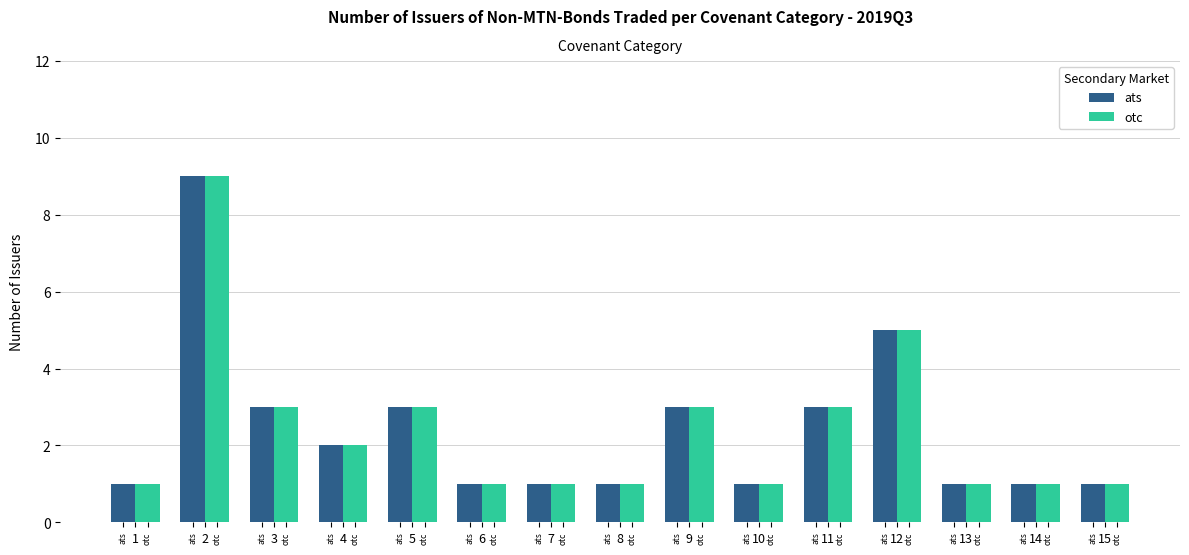

Rank the categories by otc value from lowest to highest.

1, 6, 7, 8, 10, 13, 14, 15, 4, 3, 5, 9, 11, 12, 2